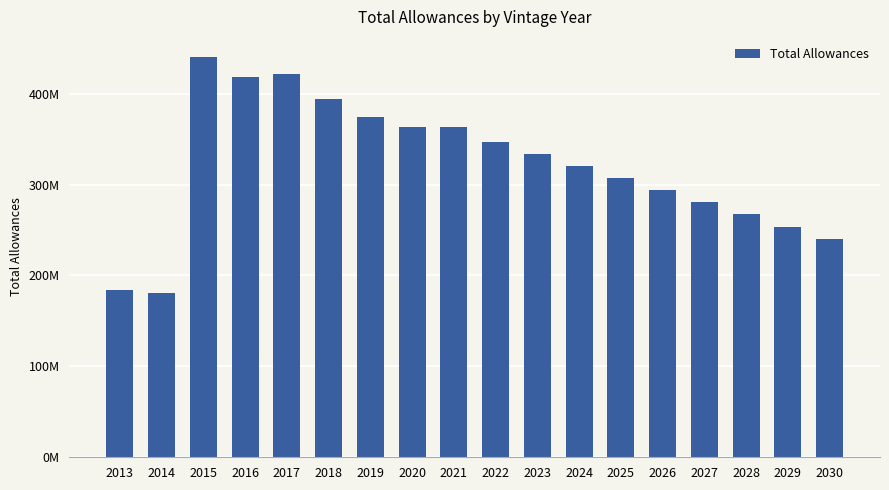

Where does the data first go above 334405800?

2015